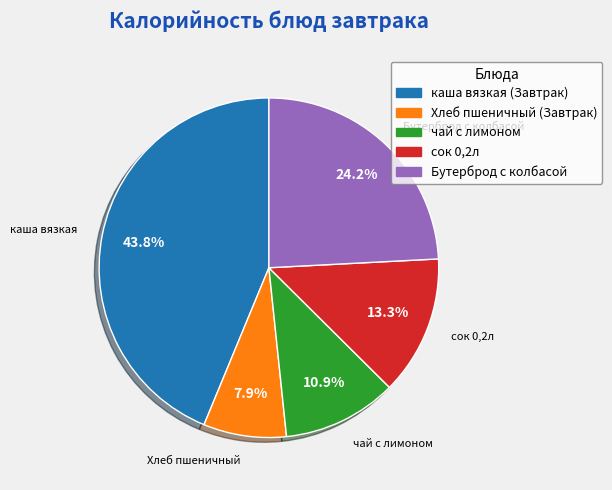

Which category has the smallest portion of the pie?

Хлеб пшеничный (Завтрак)